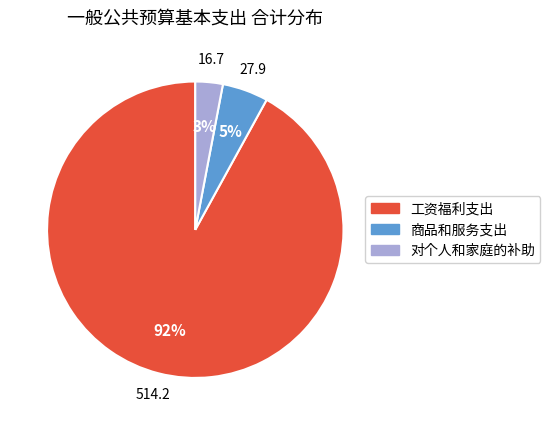

To the nearest percent, what is the difference between the 商品和服务支出 and 对个人和家庭的补助 slice percentages?

2%